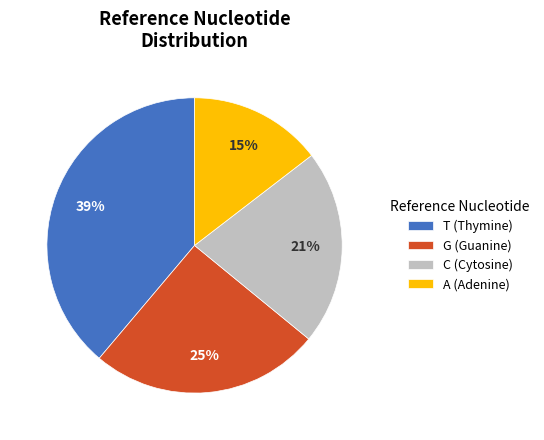

Count the number of slices in the pie.

4